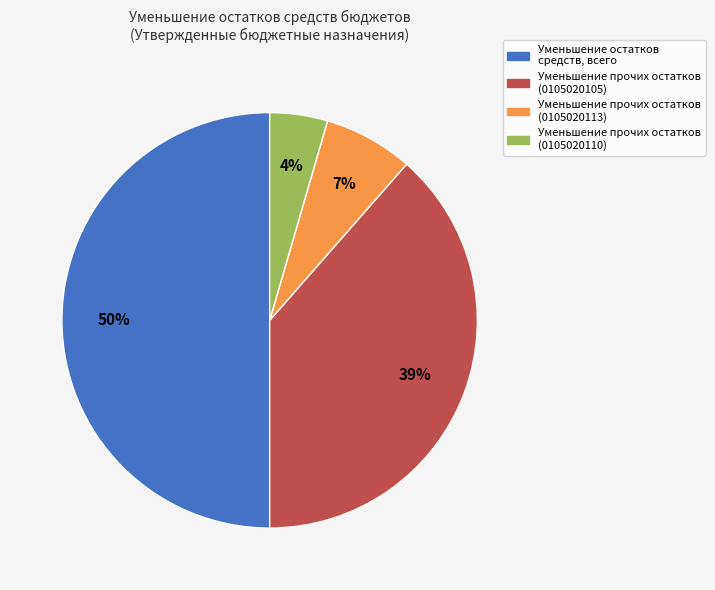

Is it true that Уменьшение остатков средств, всего is 39% of the pie?

False